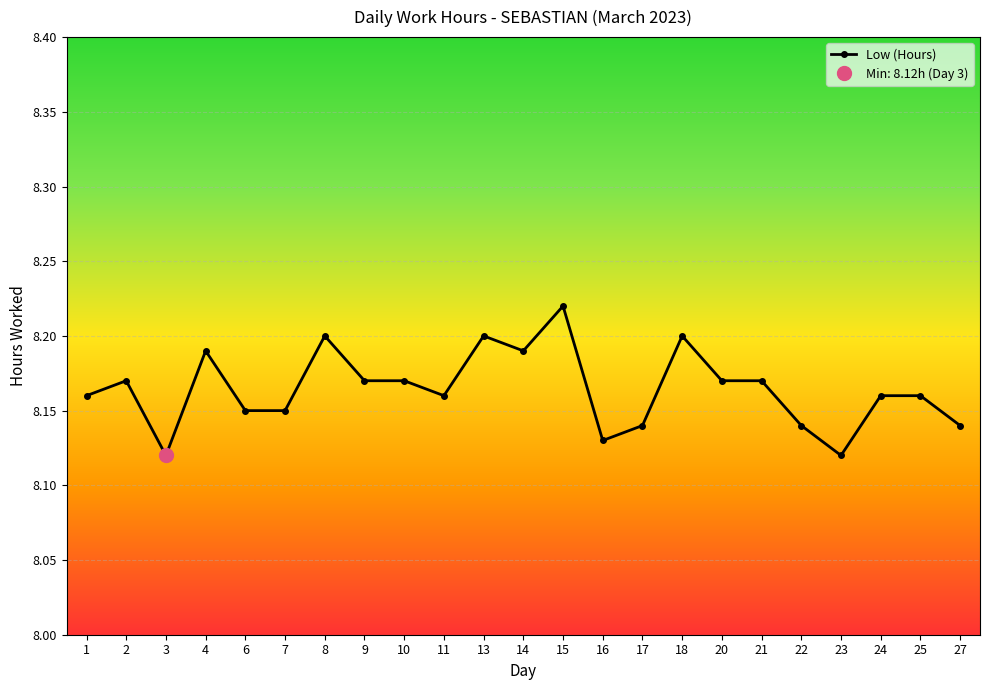

What is the sum of all values?

187.8